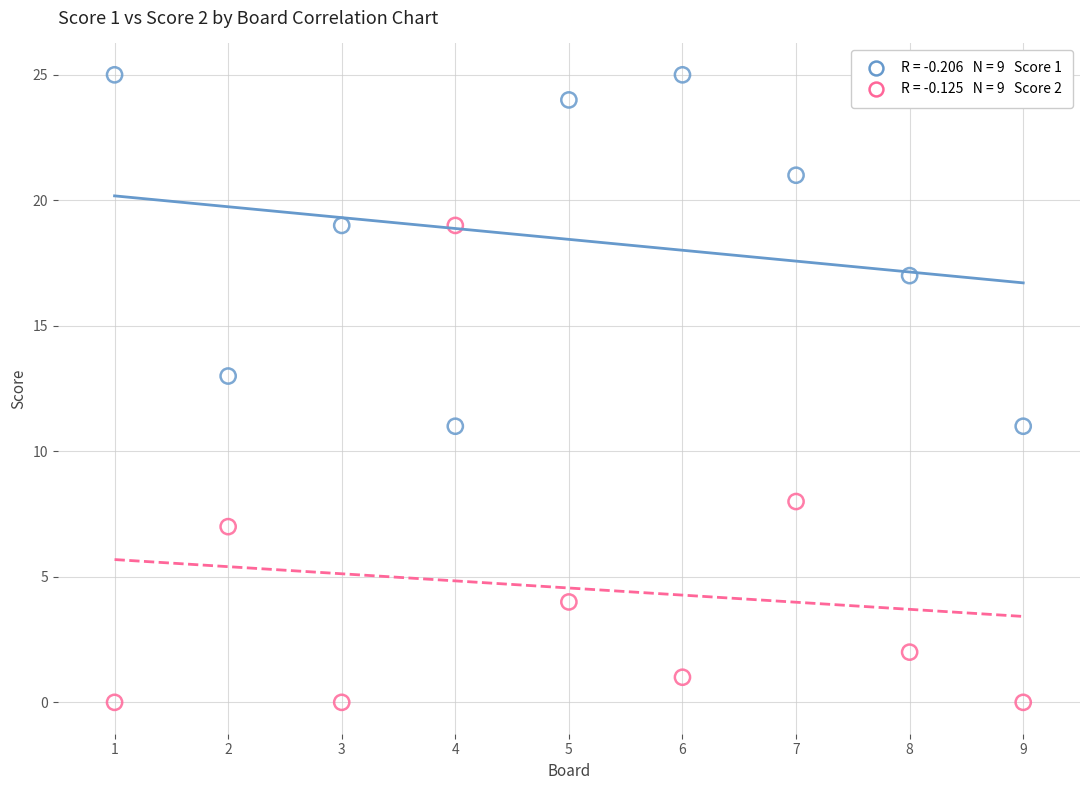

Across all data points, what is the range of X values (max minus min)?

8